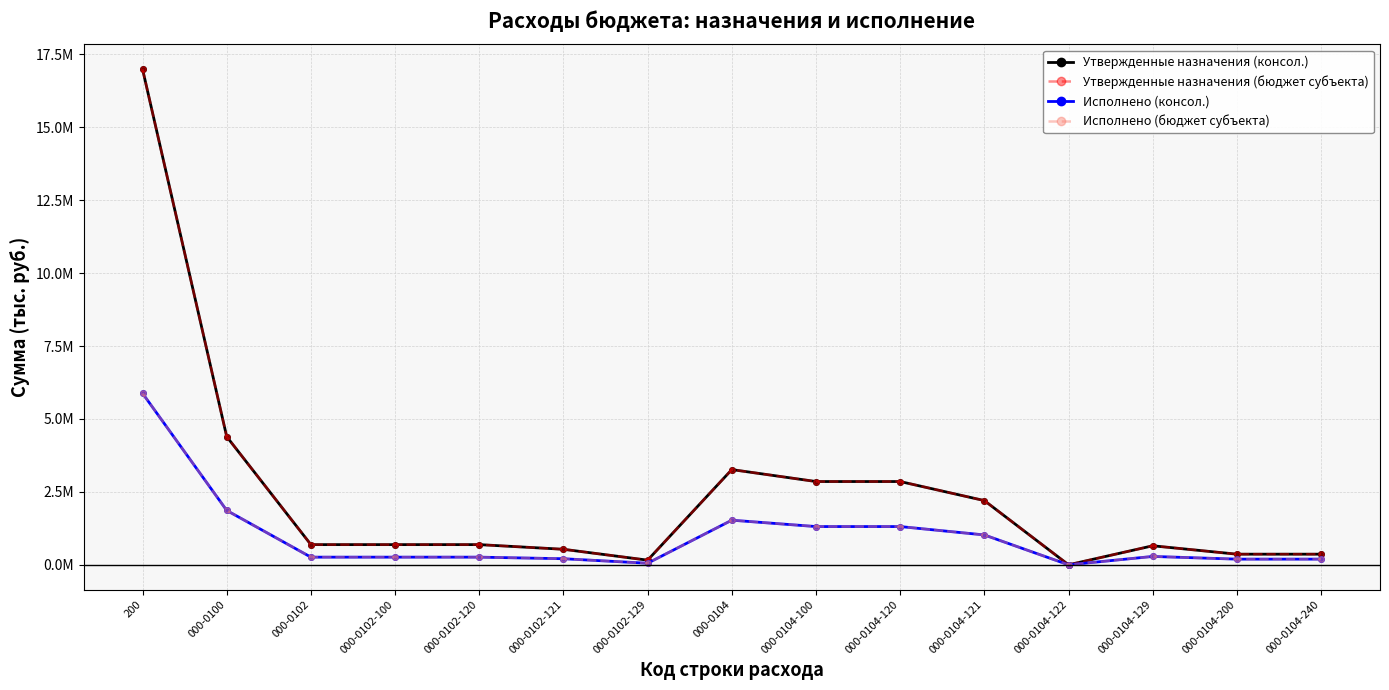

Which series has the largest total across all categories?

Утвержденные назначения (консол.)